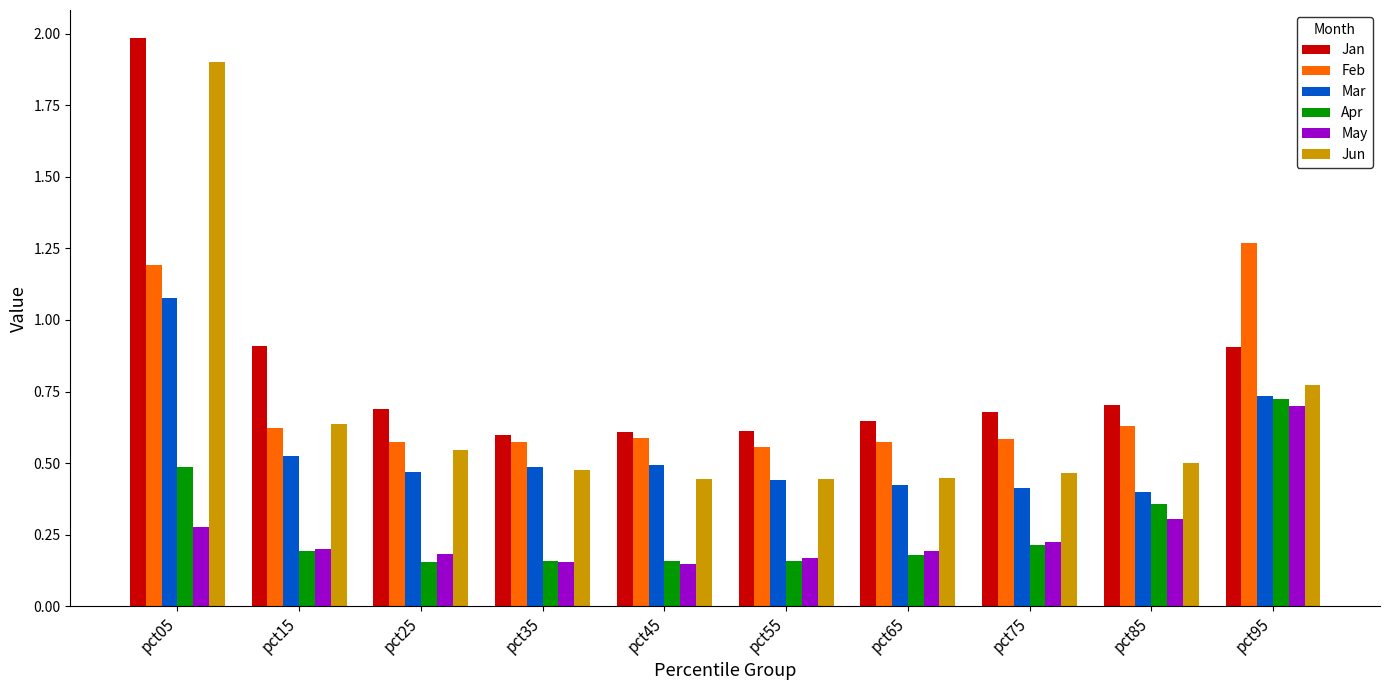

What is the sum of all Jun values?

6.6